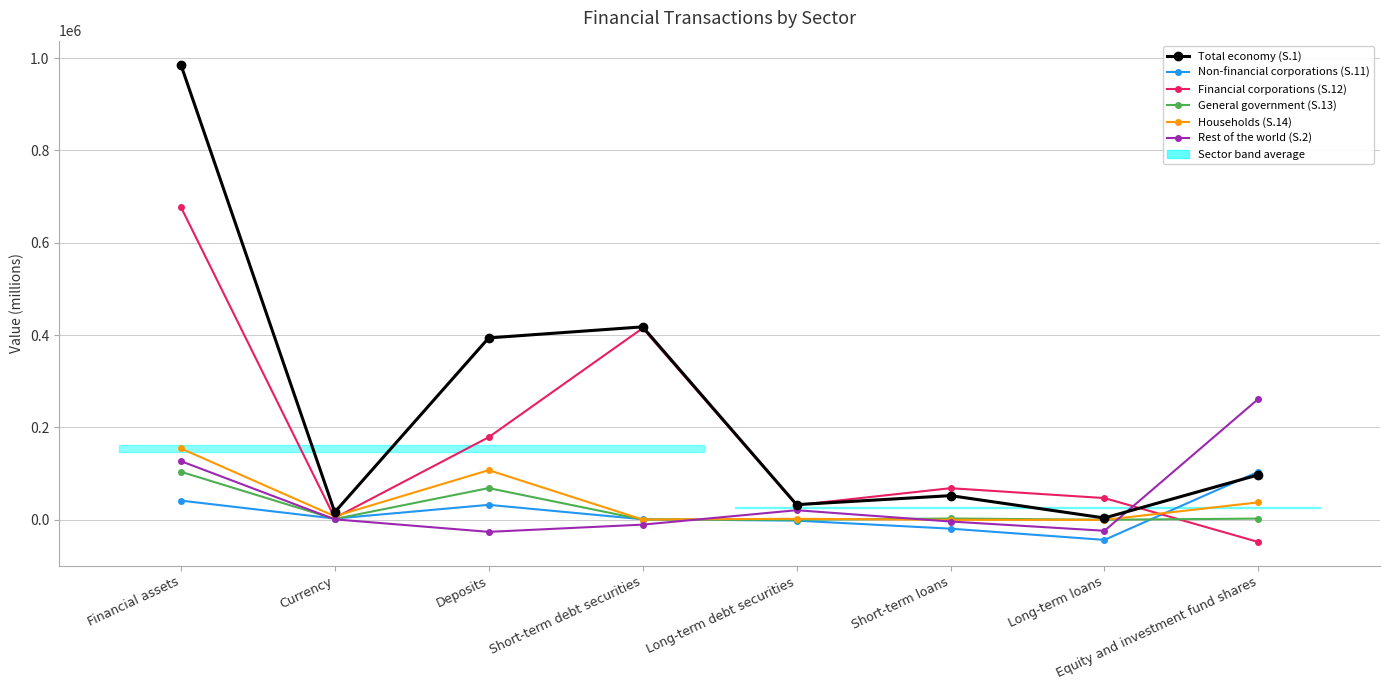

True or false: Households (S.14) and Total economy (S.1) cross at least once.

False